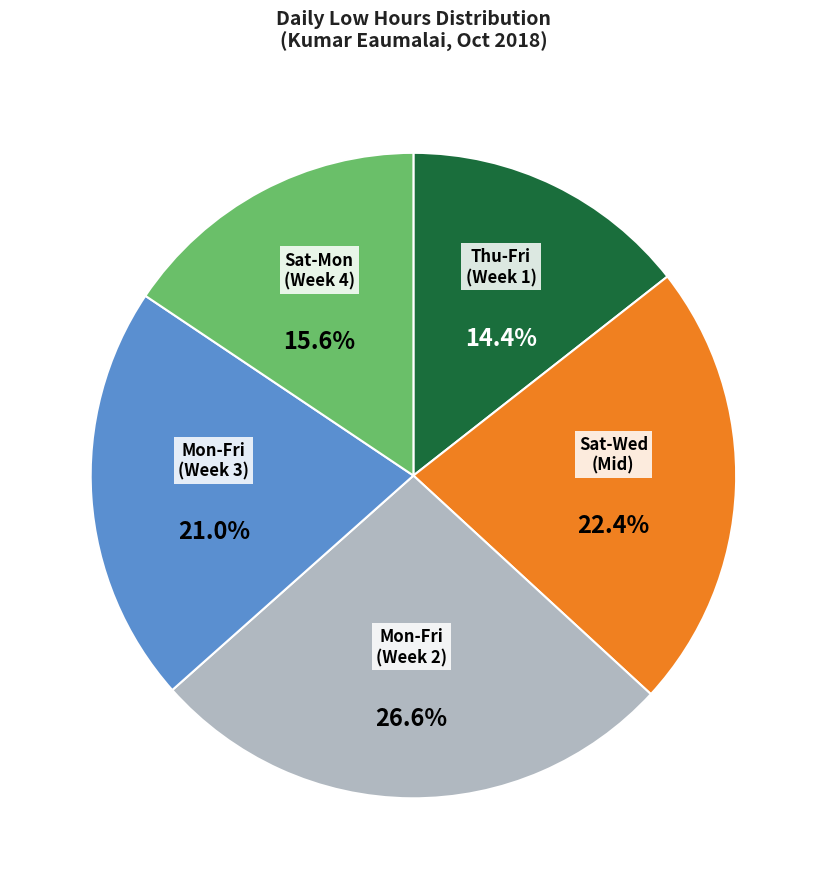

Does any single category account for the majority?

No